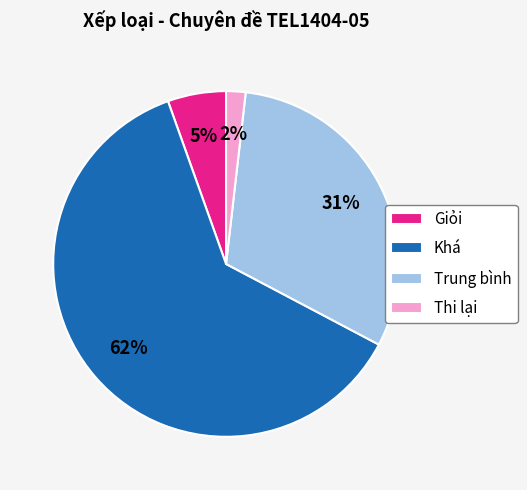

Which category has the smallest portion of the pie?

Thi lại